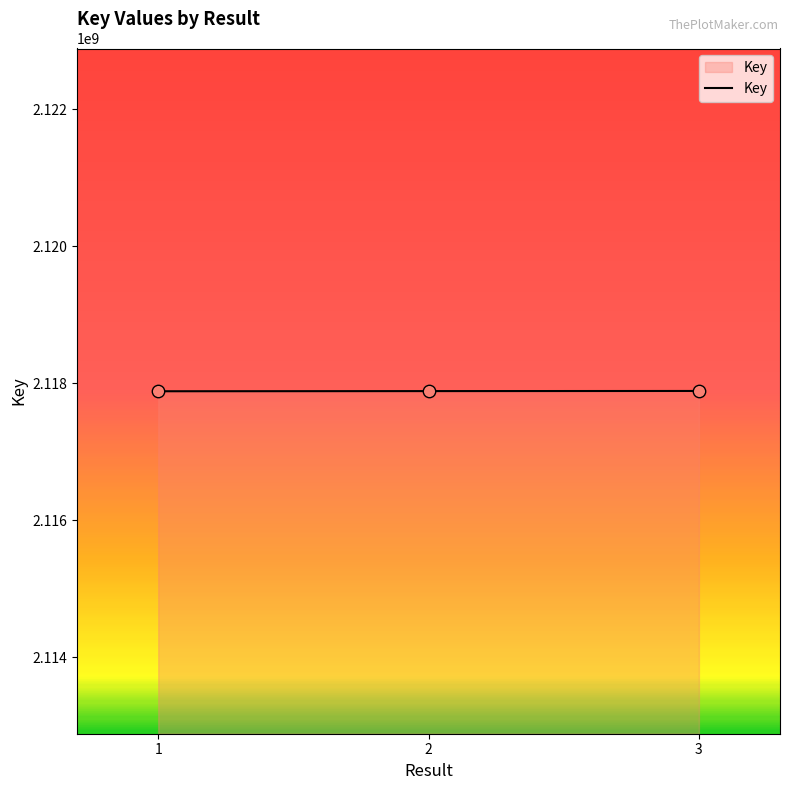

Approximately how many times larger is the value at 1 compared to 3?

1.0